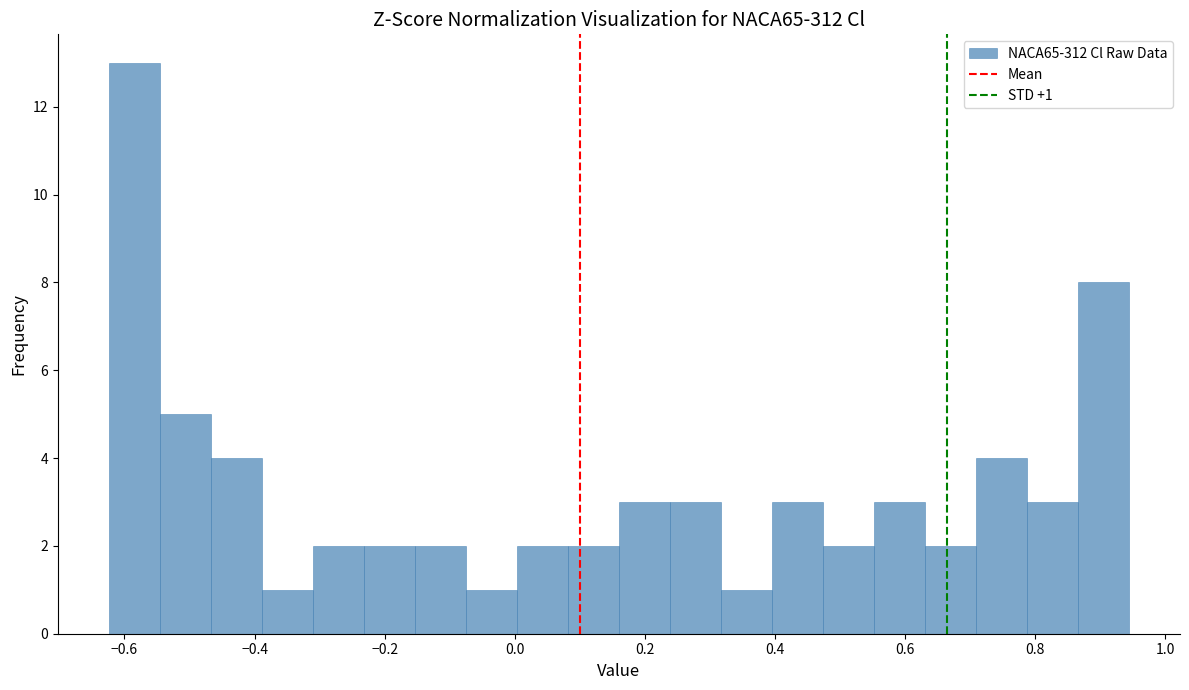

Read against the x-axis, roughly where is the centre of the tallest bar?

-0.58